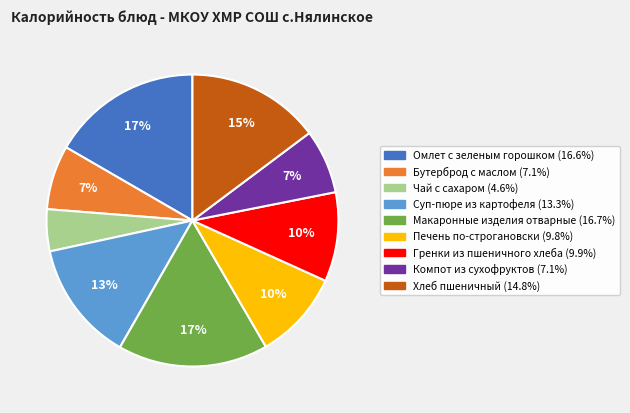

Does Макаронные изделия отварные represent more than half of the total?

No